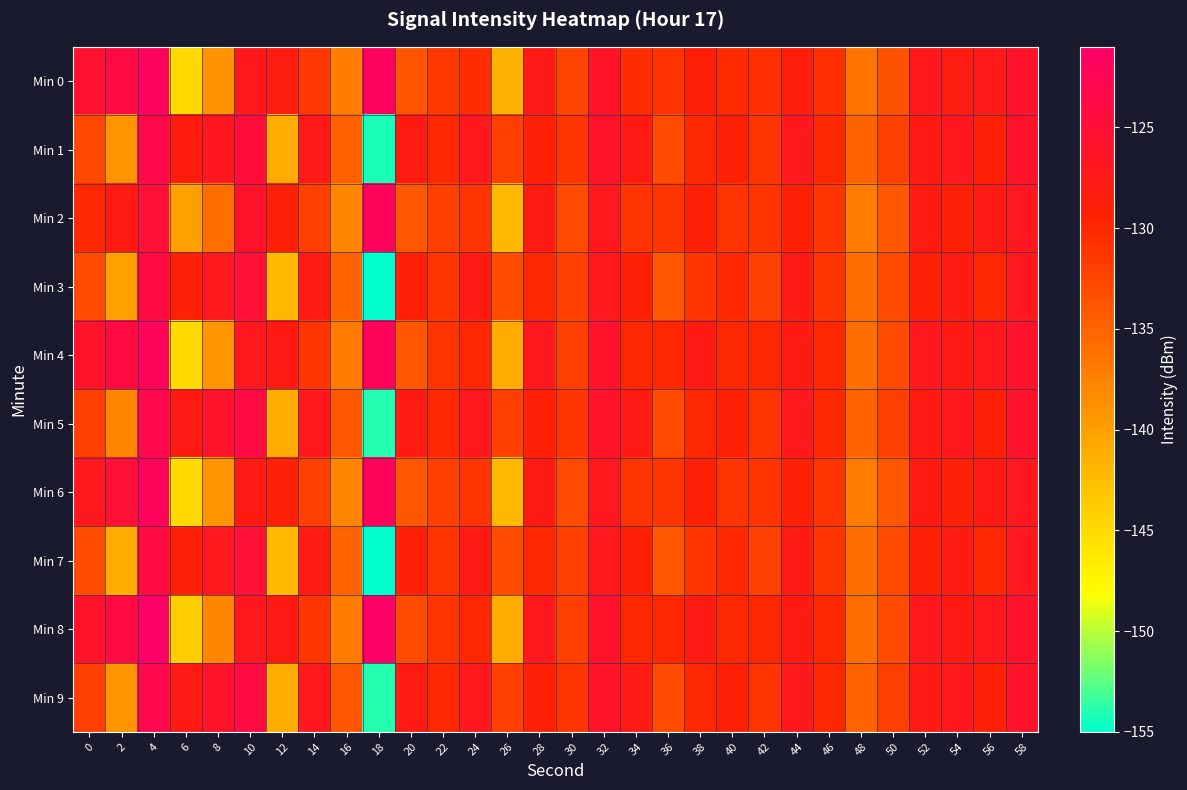

Reading left to right, transcribe all the data shown in this chart.

Min 0: 0=-125.6	2=-123.9	4=-121.9	6=-144.8	8=-138.9	10=-127.2	12=-128.1	14=-131.3	16=-137.2	18=-121.7	20=-133.8	22=-131.4	24=-130.5	26=-141.5	28=-127.6	30=-132.3	32=-126.2	34=-130.5	36=-130.9	38=-128.9	40=-130.2	42=-130.8	44=-128.5	46=-130.8	48=-136.3	50=-133.6	52=-127.2	54=-128.1	56=-127.4	58=-126.0
Min 1: 0=-132.8	2=-139.0	4=-123.4	6=-128.3	8=-126.9	10=-124.7	12=-141.1	14=-127.5	16=-134.7	18=-154.3	20=-128.0	22=-130.0	24=-127.0	26=-132.0	28=-129.0	30=-131.0	32=-126.0	34=-128.0	36=-133.0	38=-130.0	40=-129.0	42=-131.0	44=-127.0	46=-130.0	48=-135.0	50=-132.0	52=-128.0	54=-127.0	56=-129.0	58=-126.0
Min 2: 0=-130.0	2=-128.0	4=-125.0	6=-140.0	8=-136.0	10=-126.0	12=-129.0	14=-132.0	16=-138.0	18=-122.0	20=-134.0	22=-132.0	24=-131.0	26=-142.0	28=-128.0	30=-133.0	32=-127.0	34=-131.0	36=-131.0	38=-129.0	40=-131.0	42=-131.0	44=-129.0	46=-131.0	48=-137.0	50=-134.0	52=-128.0	54=-129.0	56=-128.0	58=-127.0
Min 3: 0=-133.0	2=-140.0	4=-124.0	6=-129.0	8=-127.0	10=-125.0	12=-142.0	14=-128.0	16=-135.0	18=-155.0	20=-129.0	22=-131.0	24=-128.0	26=-133.0	28=-130.0	30=-132.0	32=-127.0	34=-129.0	36=-134.0	38=-131.0	40=-130.0	42=-132.0	44=-128.0	46=-131.0	48=-136.0	50=-133.0	52=-129.0	54=-128.0	56=-130.0	58=-127.0
Min 4: 0=-126.0	2=-124.0	4=-122.0	6=-145.0	8=-139.0	10=-127.0	12=-128.0	14=-131.0	16=-137.0	18=-122.0	20=-134.0	22=-131.0	24=-130.0	26=-141.0	28=-127.0	30=-132.0	32=-126.0	34=-130.0	36=-130.0	38=-128.0	40=-130.0	42=-130.0	44=-128.0	46=-130.0	48=-136.0	50=-133.0	52=-127.0	54=-128.0	56=-127.0	58=-126.0
Min 5: 0=-132.0	2=-138.0	4=-123.0	6=-128.0	8=-126.0	10=-124.0	12=-141.0	14=-127.0	16=-134.0	18=-154.0	20=-128.0	22=-130.0	24=-127.0	26=-132.0	28=-129.0	30=-131.0	32=-126.0	34=-128.0	36=-133.0	38=-130.0	40=-129.0	42=-131.0	44=-127.0	46=-130.0	48=-135.0	50=-132.0	52=-128.0	54=-127.0	56=-129.0	58=-126.0
Min 6: 0=-127.0	2=-125.0	4=-122.0	6=-145.0	8=-139.0	10=-128.0	12=-129.0	14=-132.0	16=-138.0	18=-122.0	20=-134.0	22=-132.0	24=-131.0	26=-142.0	28=-128.0	30=-133.0	32=-127.0	34=-131.0	36=-131.0	38=-129.0	40=-131.0	42=-131.0	44=-129.0	46=-131.0	48=-137.0	50=-134.0	52=-128.0	54=-129.0	56=-128.0	58=-127.0
Min 7: 0=-133.0	2=-141.0	4=-124.0	6=-129.0	8=-127.0	10=-125.0	12=-142.0	14=-128.0	16=-135.0	18=-155.0	20=-129.0	22=-131.0	24=-128.0	26=-133.0	28=-130.0	30=-132.0	32=-127.0	34=-129.0	36=-134.0	38=-131.0	40=-130.0	42=-132.0	44=-128.0	46=-131.0	48=-136.0	50=-133.0	52=-129.0	54=-128.0	56=-130.0	58=-127.0
Min 8: 0=-126.0	2=-124.0	4=-121.0	6=-144.0	8=-138.0	10=-127.0	12=-128.0	14=-131.0	16=-137.0	18=-121.0	20=-133.0	22=-131.0	24=-130.0	26=-141.0	28=-127.0	30=-132.0	32=-126.0	34=-130.0	36=-130.0	38=-128.0	40=-130.0	42=-130.0	44=-128.0	46=-130.0	48=-136.0	50=-133.0	52=-127.0	54=-128.0	56=-127.0	58=-126.0
Min 9: 0=-132.0	2=-139.0	4=-123.0	6=-128.0	8=-126.0	10=-124.0	12=-141.0	14=-127.0	16=-134.0	18=-154.0	20=-128.0	22=-130.0	24=-127.0	26=-132.0	28=-129.0	30=-131.0	32=-126.0	34=-128.0	36=-133.0	38=-130.0	40=-129.0	42=-131.0	44=-127.0	46=-130.0	48=-135.0	50=-132.0	52=-128.0	54=-127.0	56=-129.0	58=-126.0